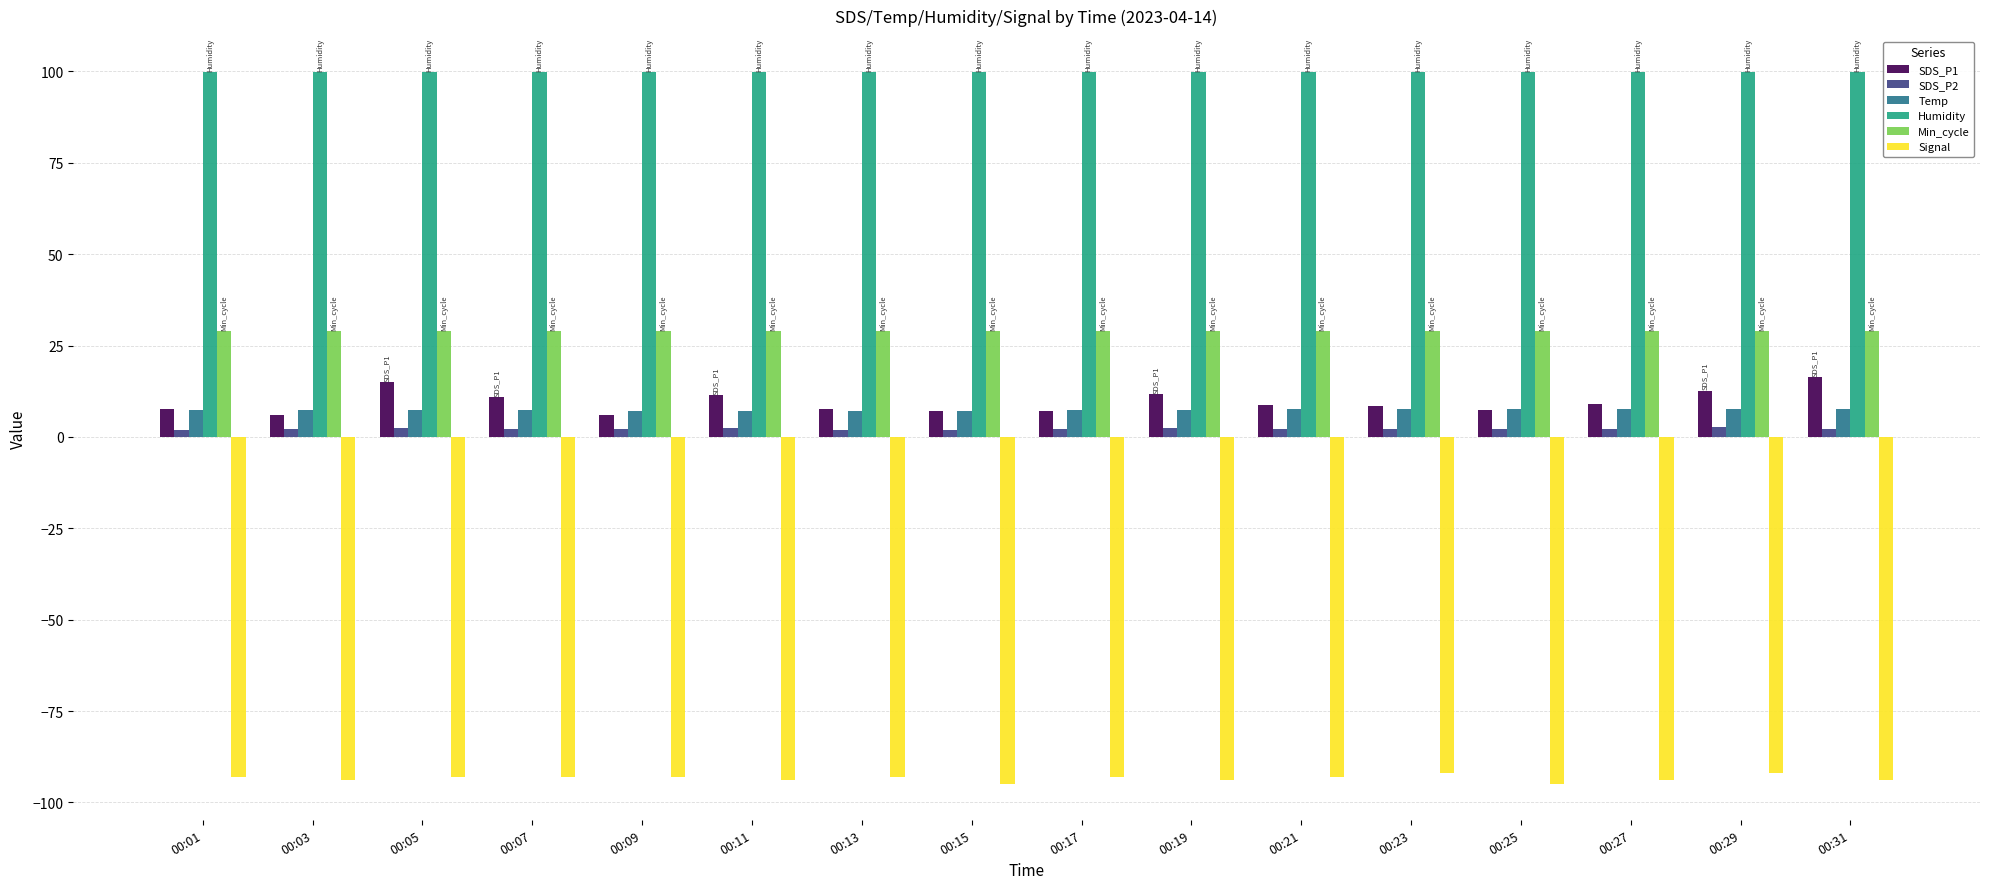

Count the number of data series in this chart.

6